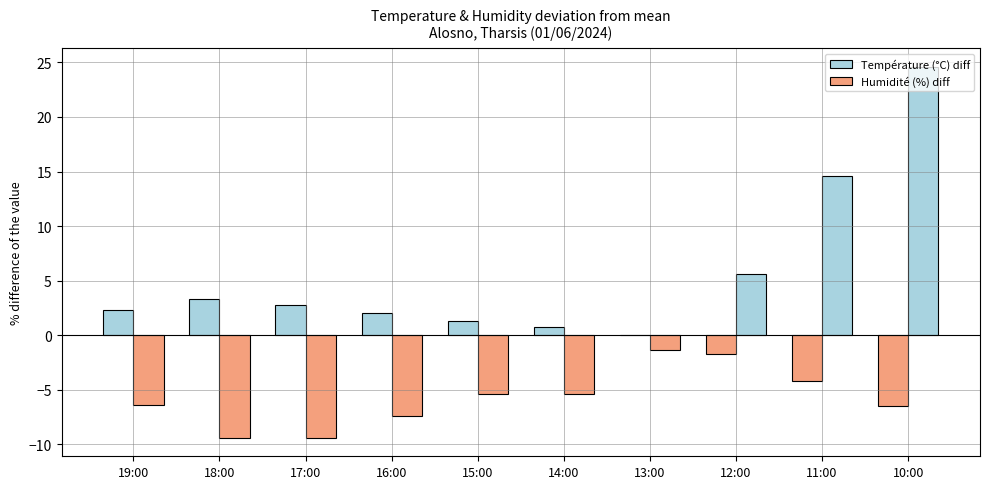

What is the label of the 6th bar from the right?

15:00